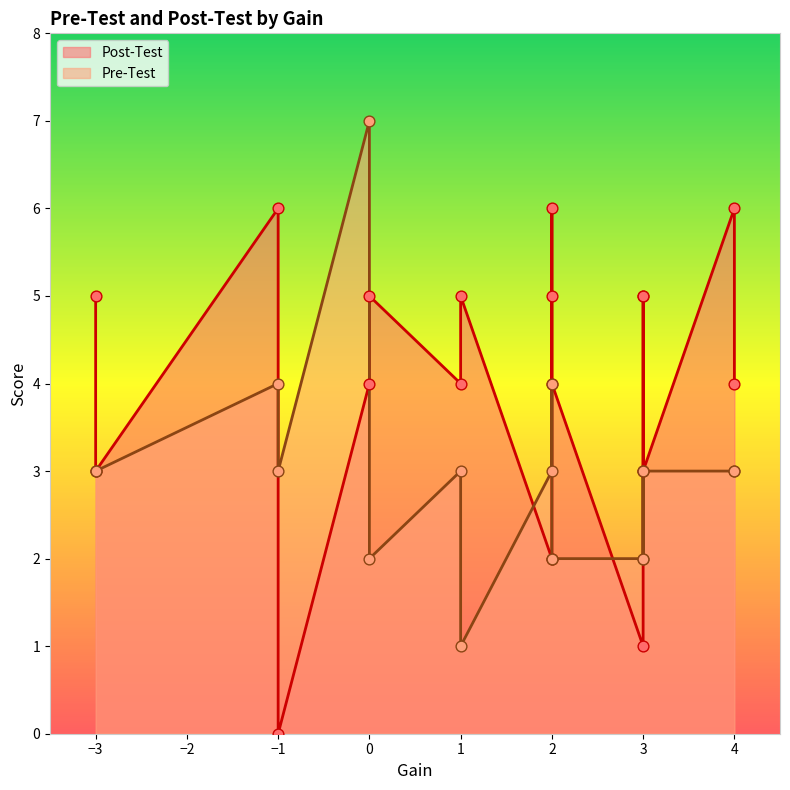

Which series has the widest spread of Y values?

Post-Test